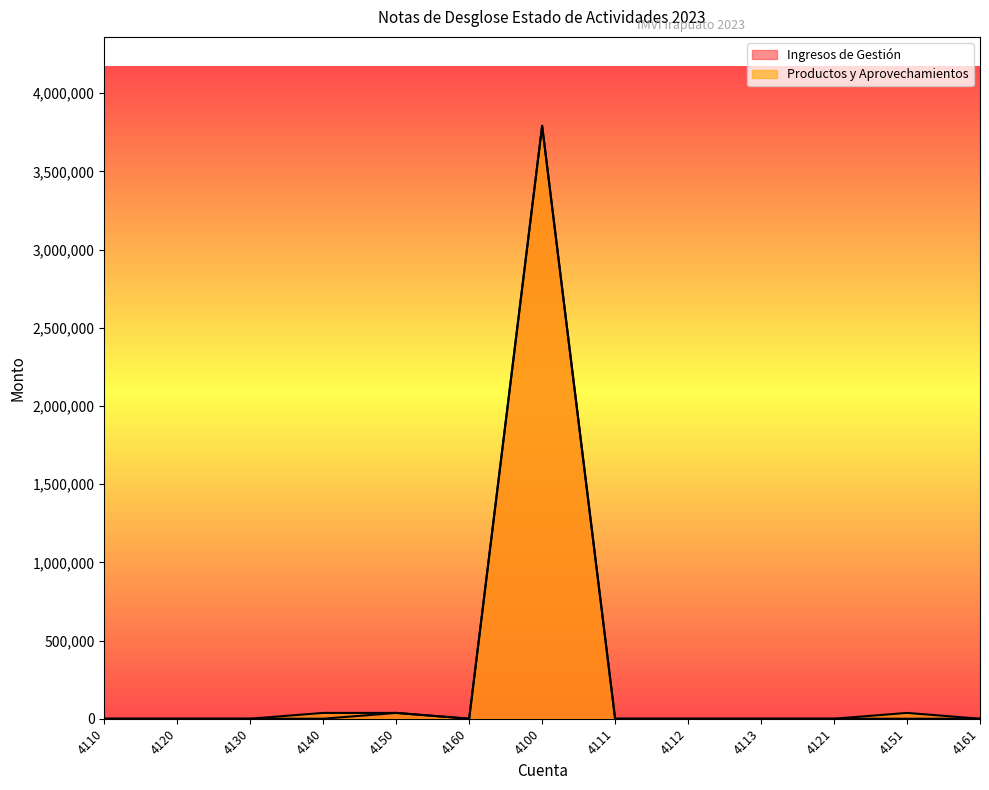

The Productos y Aprovechamientos series shows 0.0 at 4111. True or false?

True